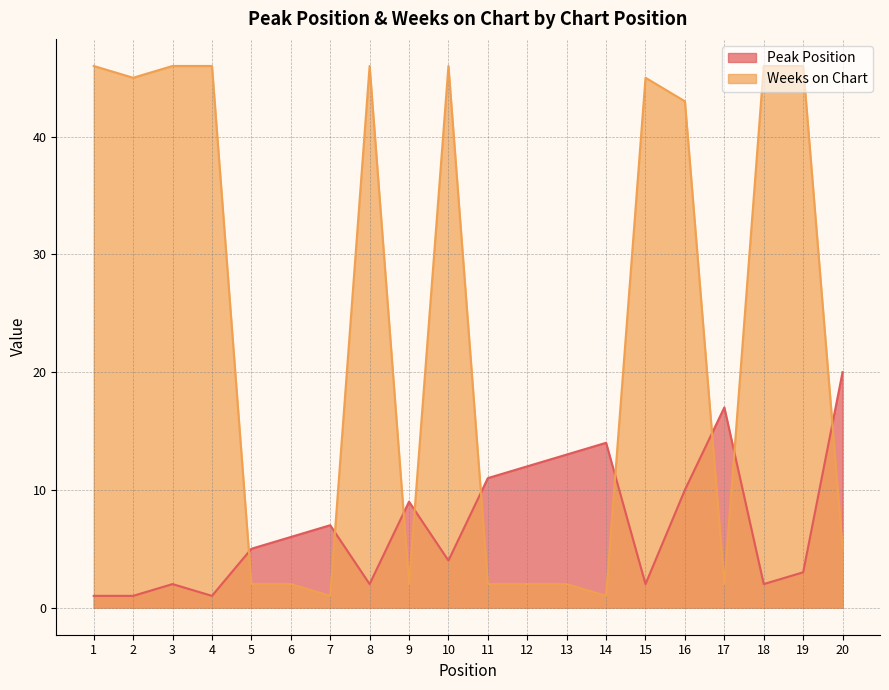

Where do Peak Position and Weeks on Chart first cross each other?

4 and 5